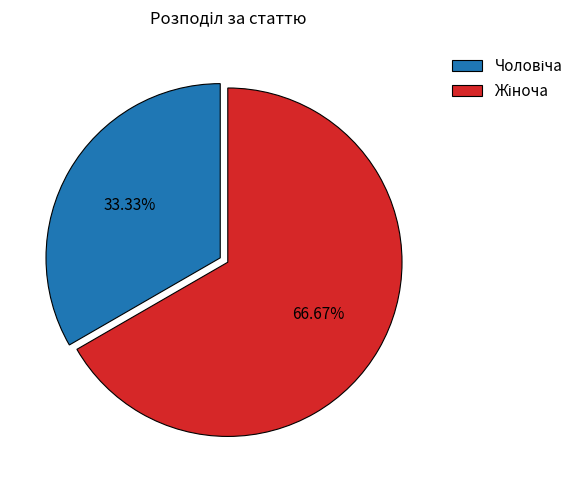

How many segments does this pie chart have?

2